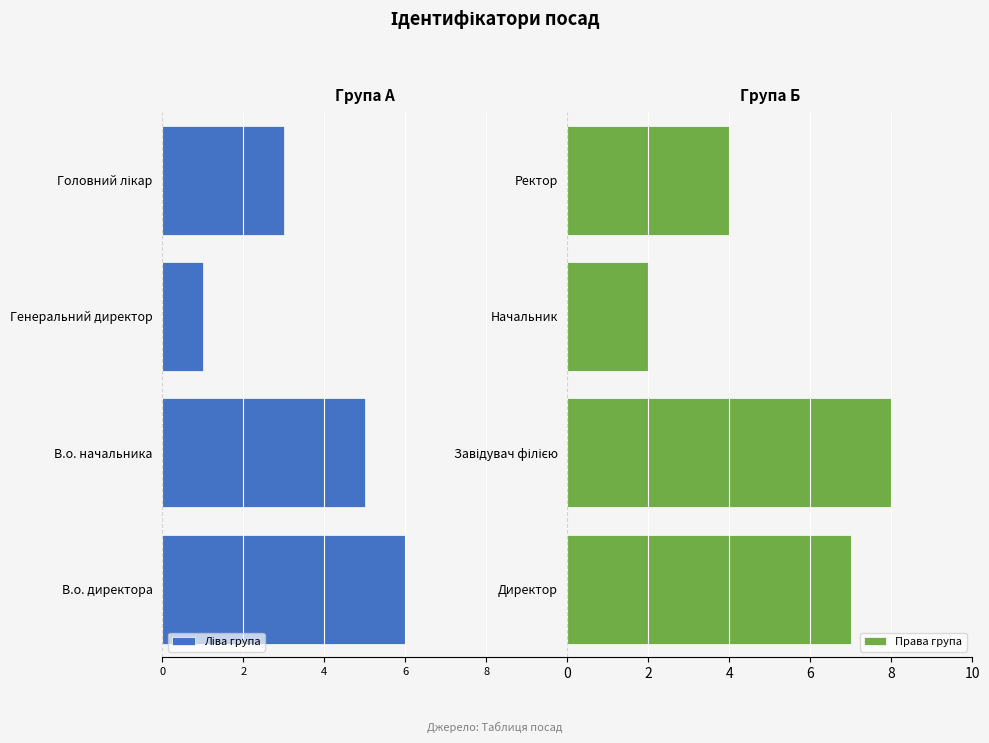

Read the Права група value at Директор.

7